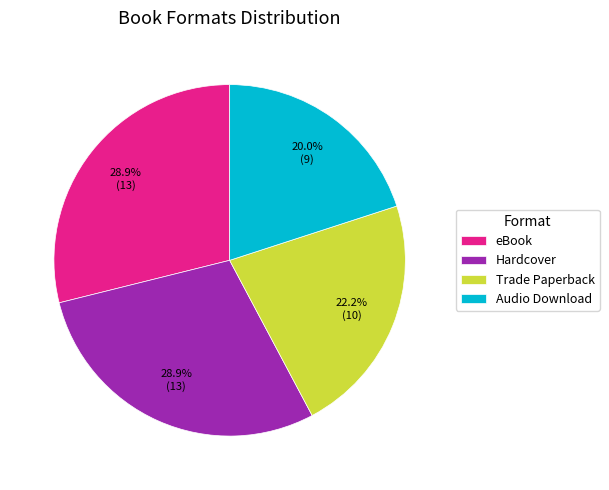

How many segments does this pie chart have?

4